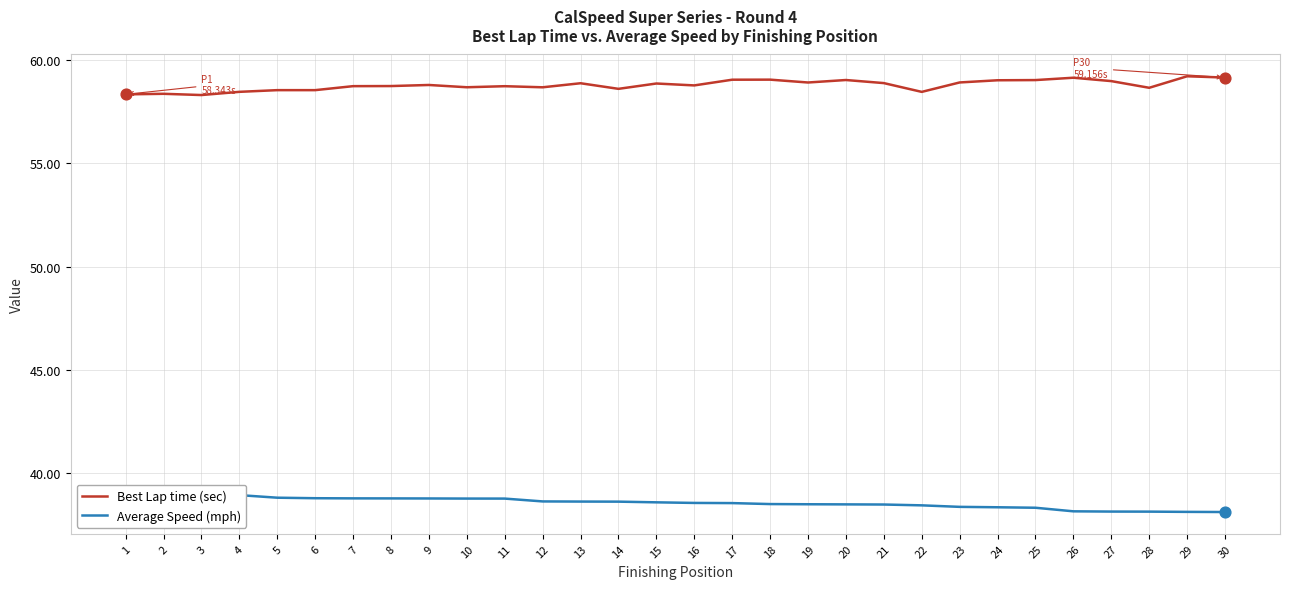

Which series reaches the minimum Y coordinate?

Average Speed (mph)